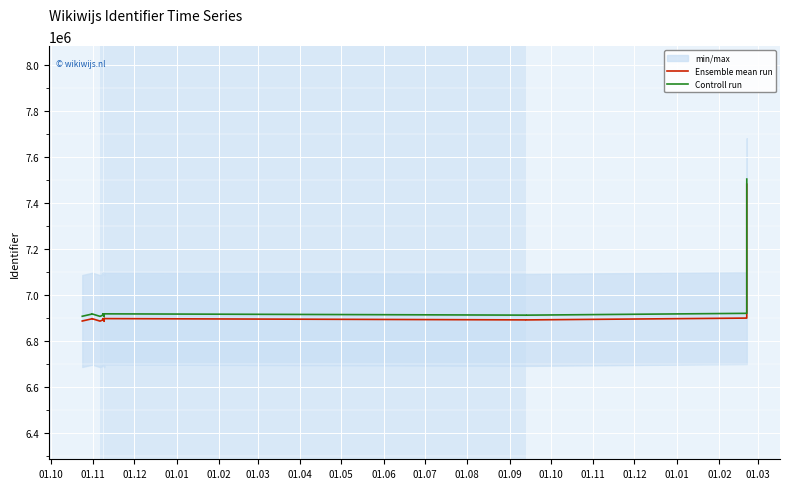

True or false: Controll run and Ensemble mean run cross at least once.

False